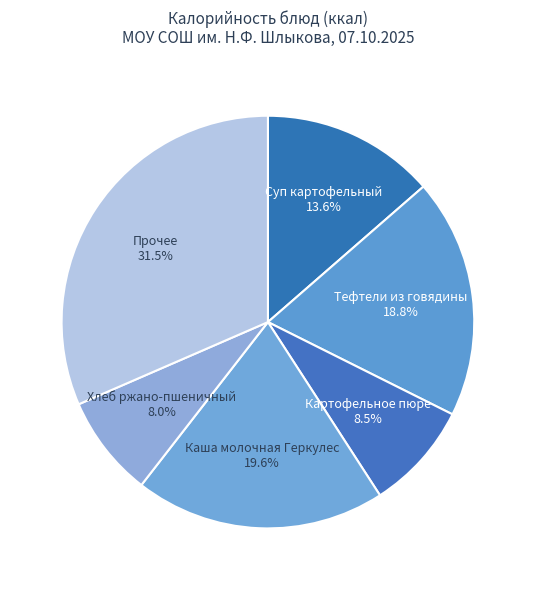

Combined, what portion of the pie is Картофельное пюре and Прочее?

40.0%